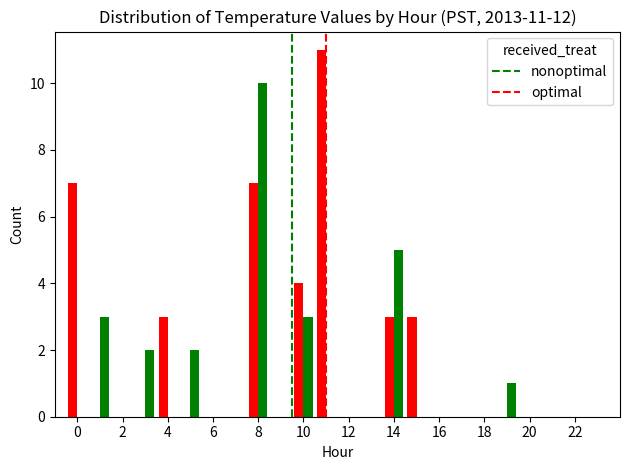

What is the sum of all nonoptimal values?

38